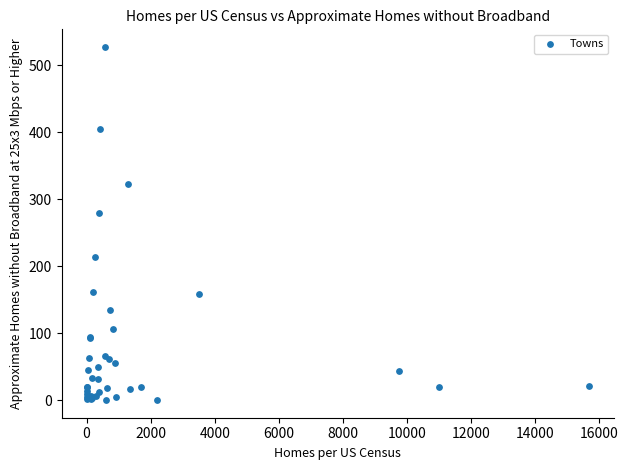

What Y value in the scatter plot is closest to 263?

279